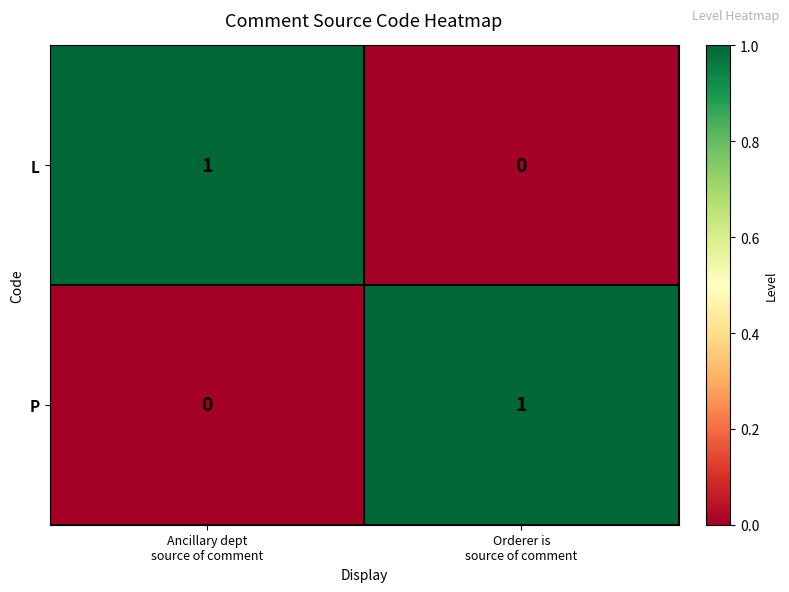

Reading right to left, what are all the values shown in this chart?

L: 0	1
P: 1	0